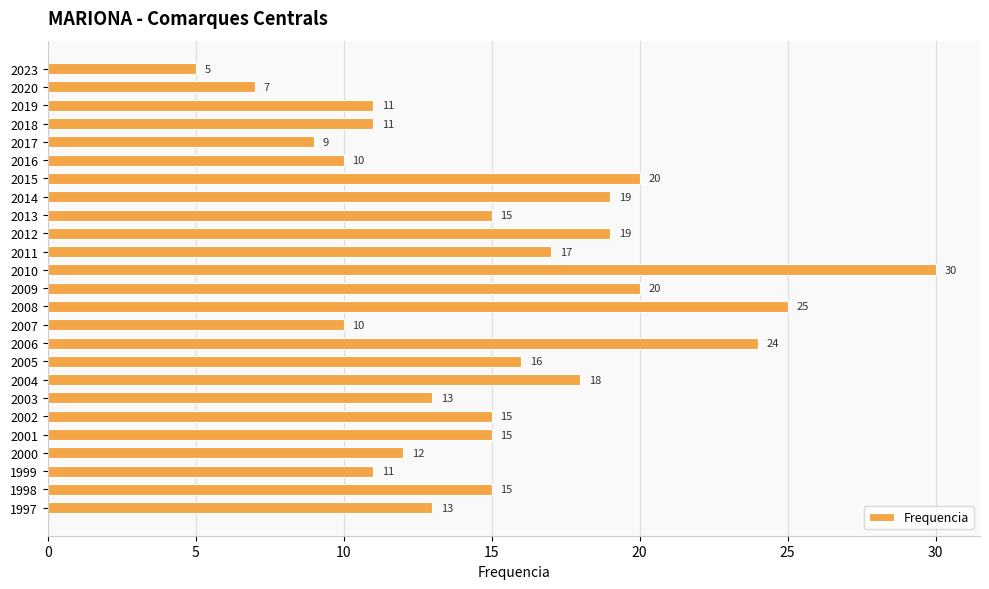

Reading top to bottom, extract all data points from this chart.

2023=5	2020=7	2019=11	2018=11	2017=9	2016=10	2015=20	2014=19	2013=15	2012=19	2011=17	2010=30	2009=20	2008=25	2007=10	2006=24	2005=16	2004=18	2003=13	2002=15	2001=15	2000=12	1999=11	1998=15	1997=13